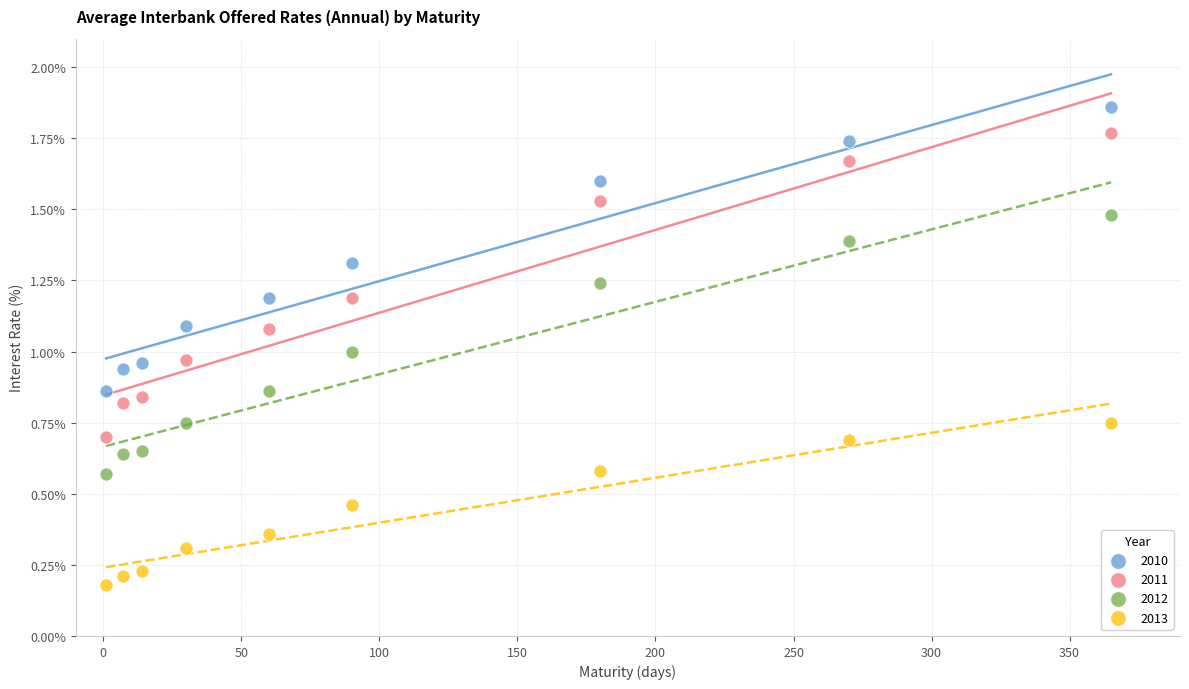

Which series has the widest spread of Y values?

2011